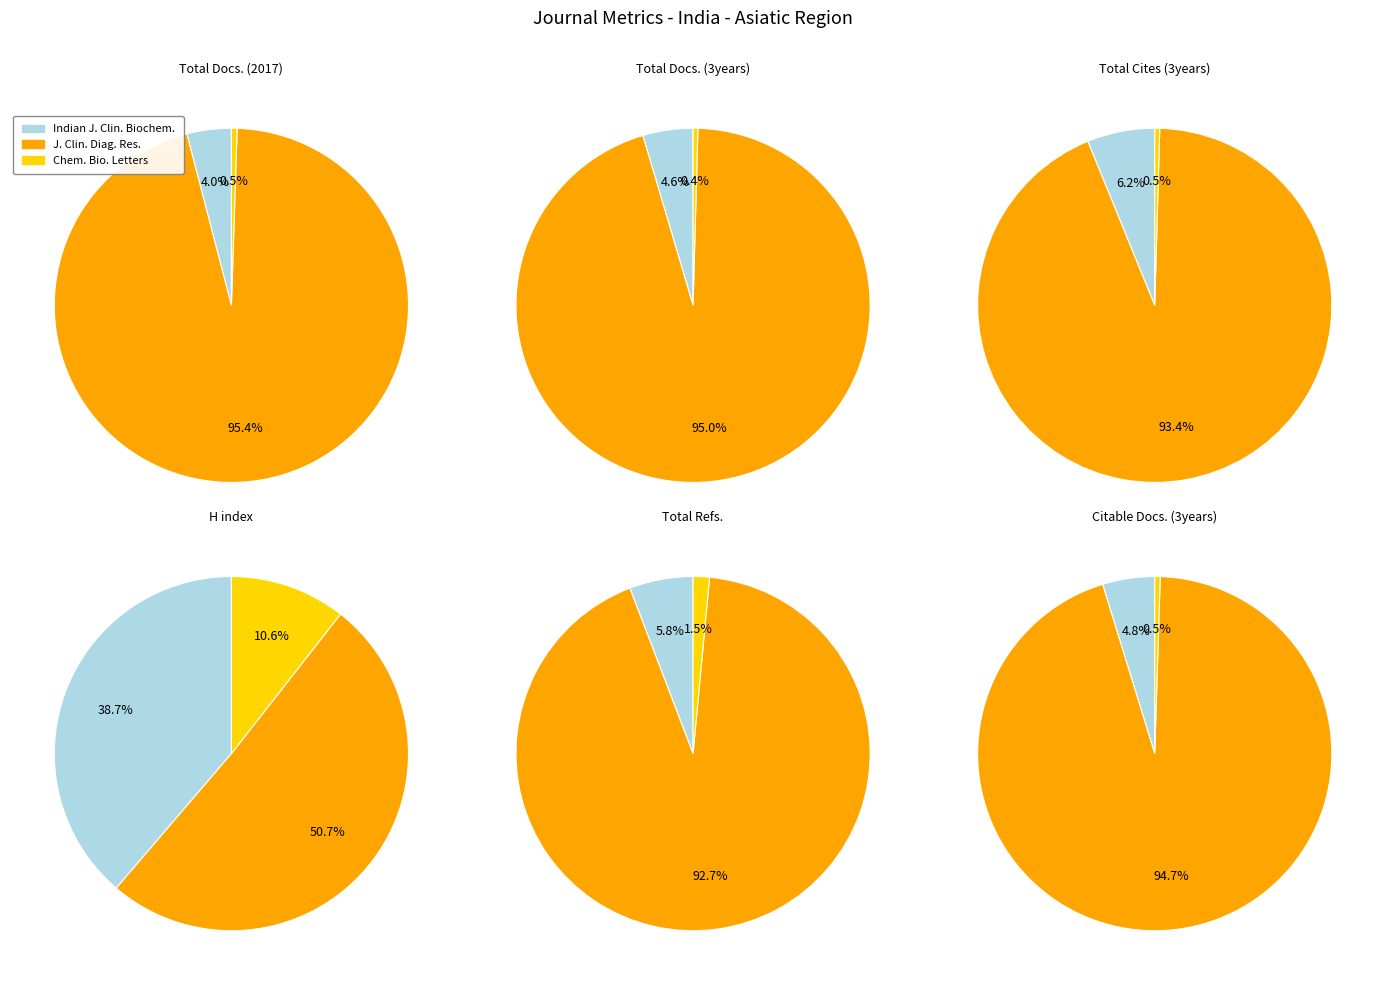

What is the smallest slice in the pie chart?

Chemical Biology Letters